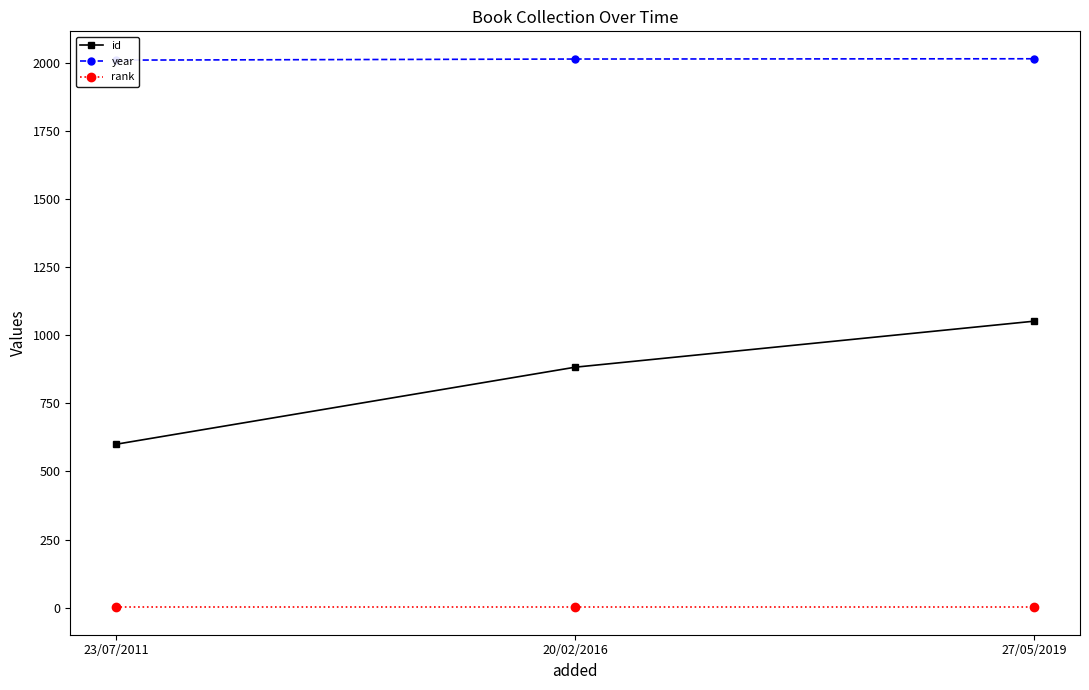

What position from the left is 23/07/2011?

1